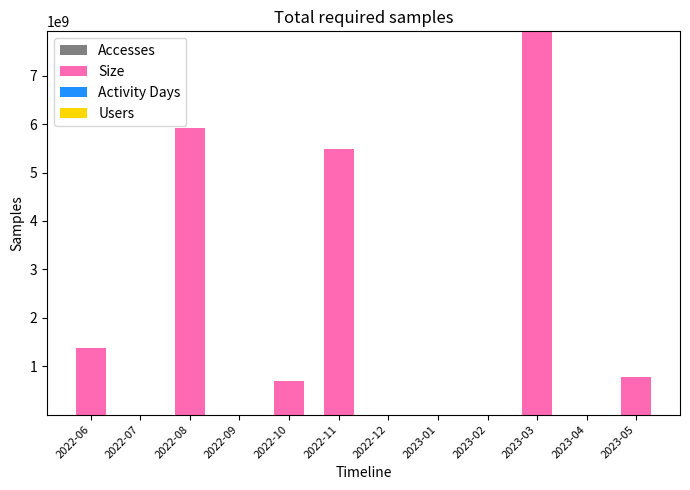

At which category is the sum across all series the highest?

2023-03